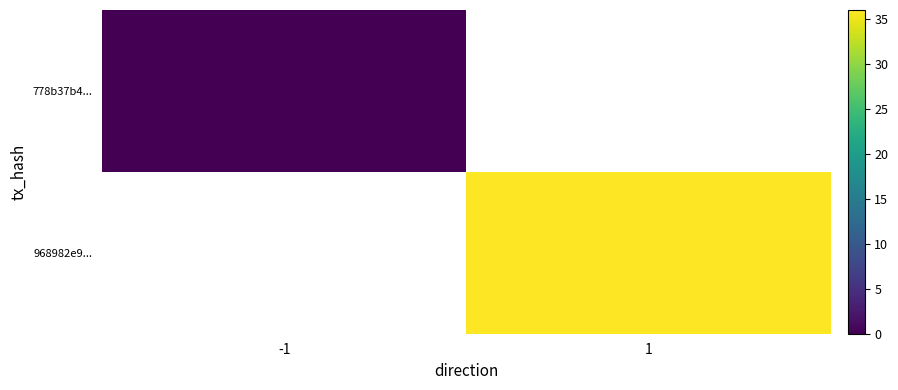

At -1, list the series in order from largest to smallest.

778b37b4..., 968982e9...